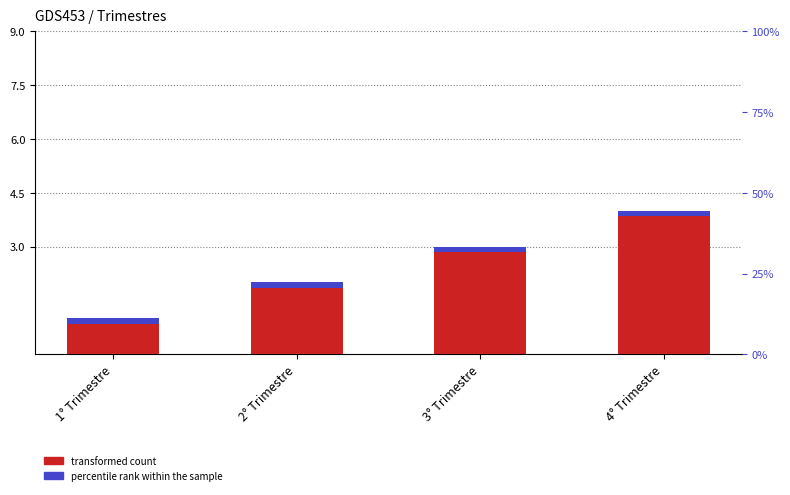

Approximately how many times larger is the value at 3° Trimestre compared to 2° Trimestre?

1.5